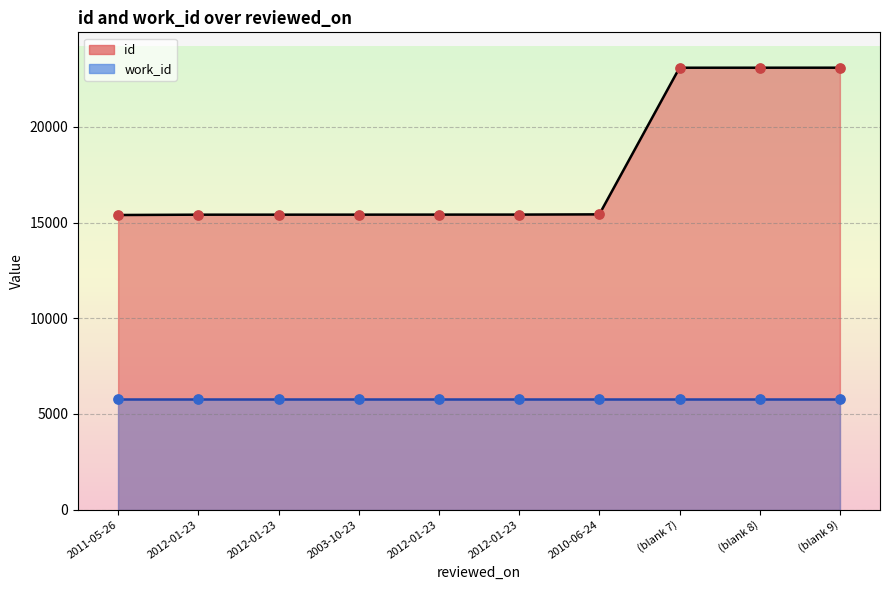

What is the ratio of the value at (blank 8) to the value at 2012-01-23?

1.5